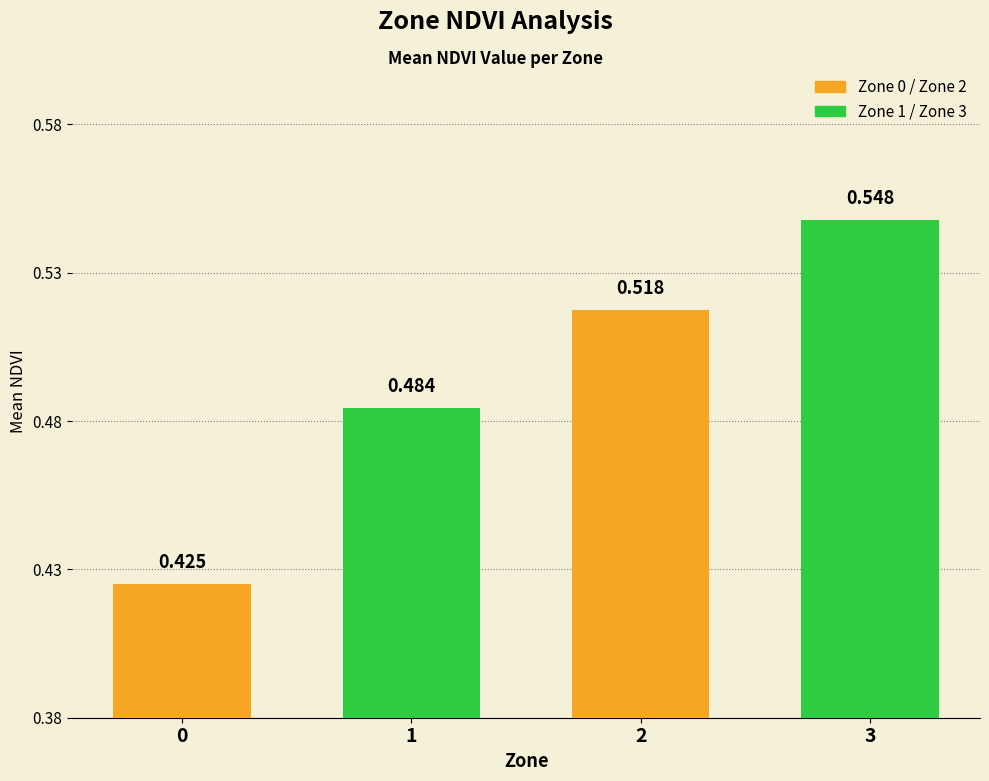

Rank the categories by value from highest to lowest.

3, 2, 1, 0